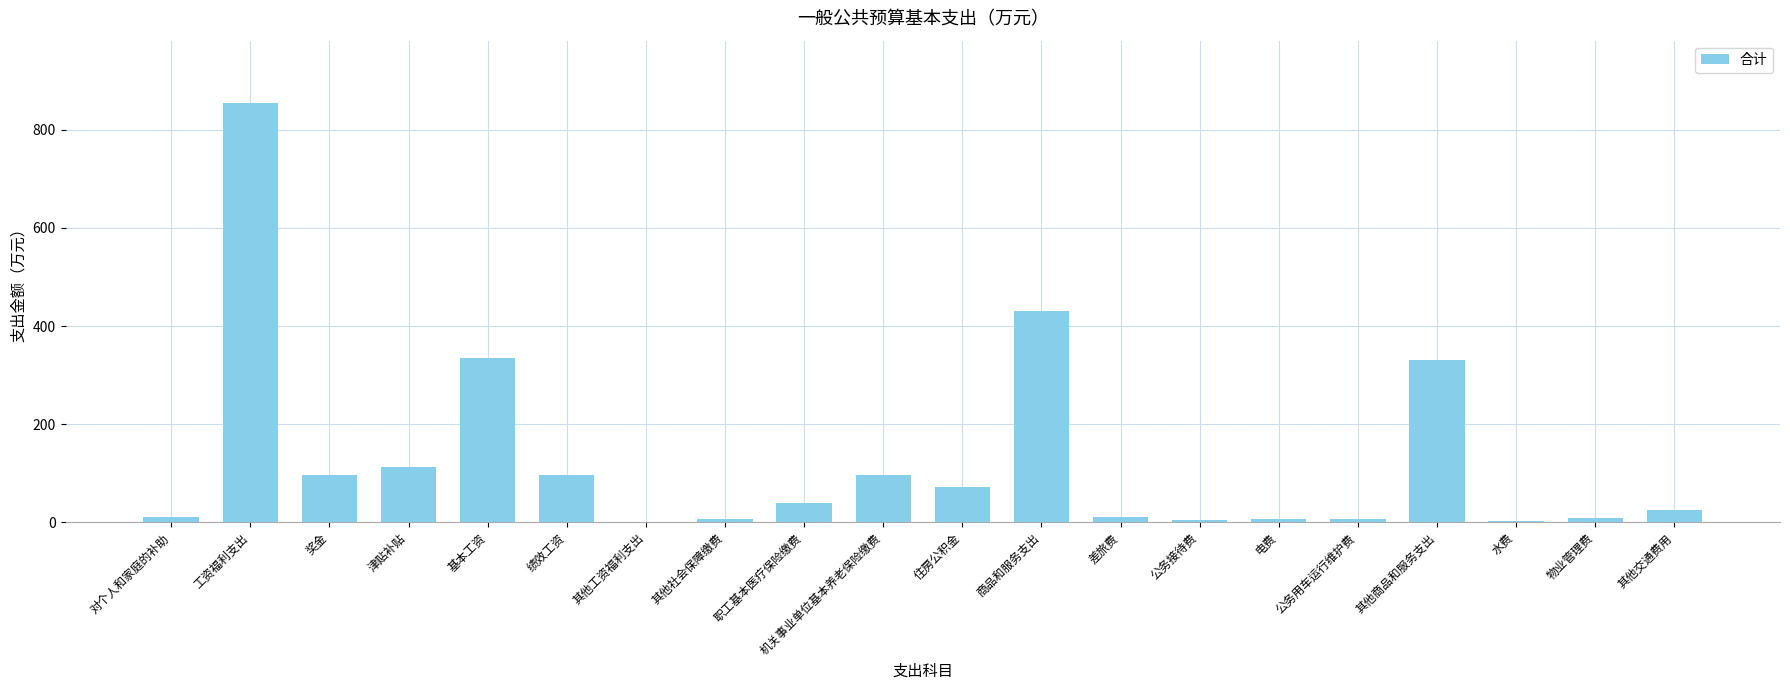

The chart shows a value of 24.4 at 其他交通费用. True or false?

True